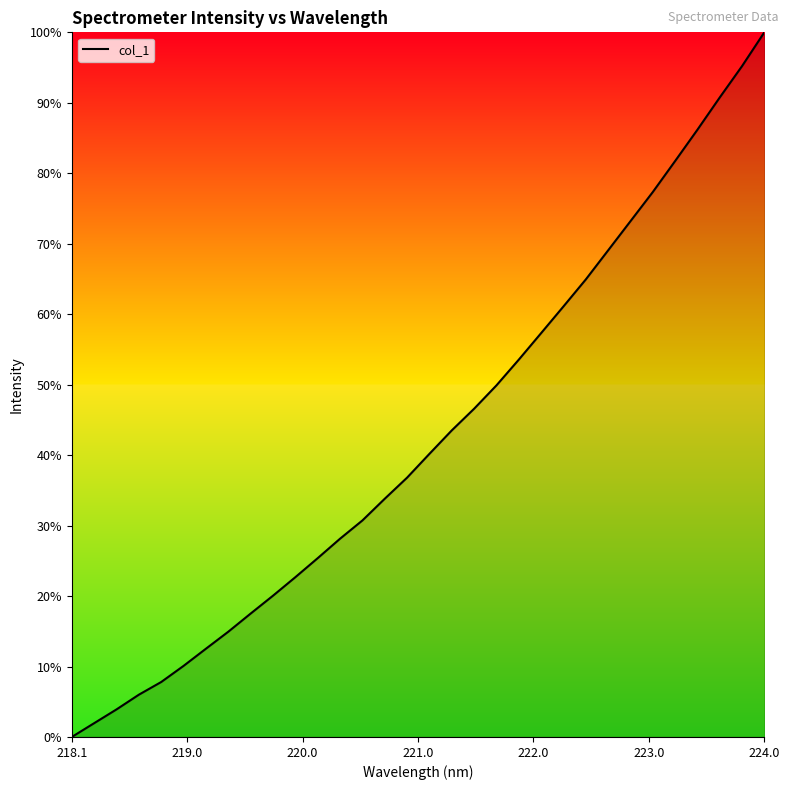

Is this an area chart (filled region under the line)?

Yes